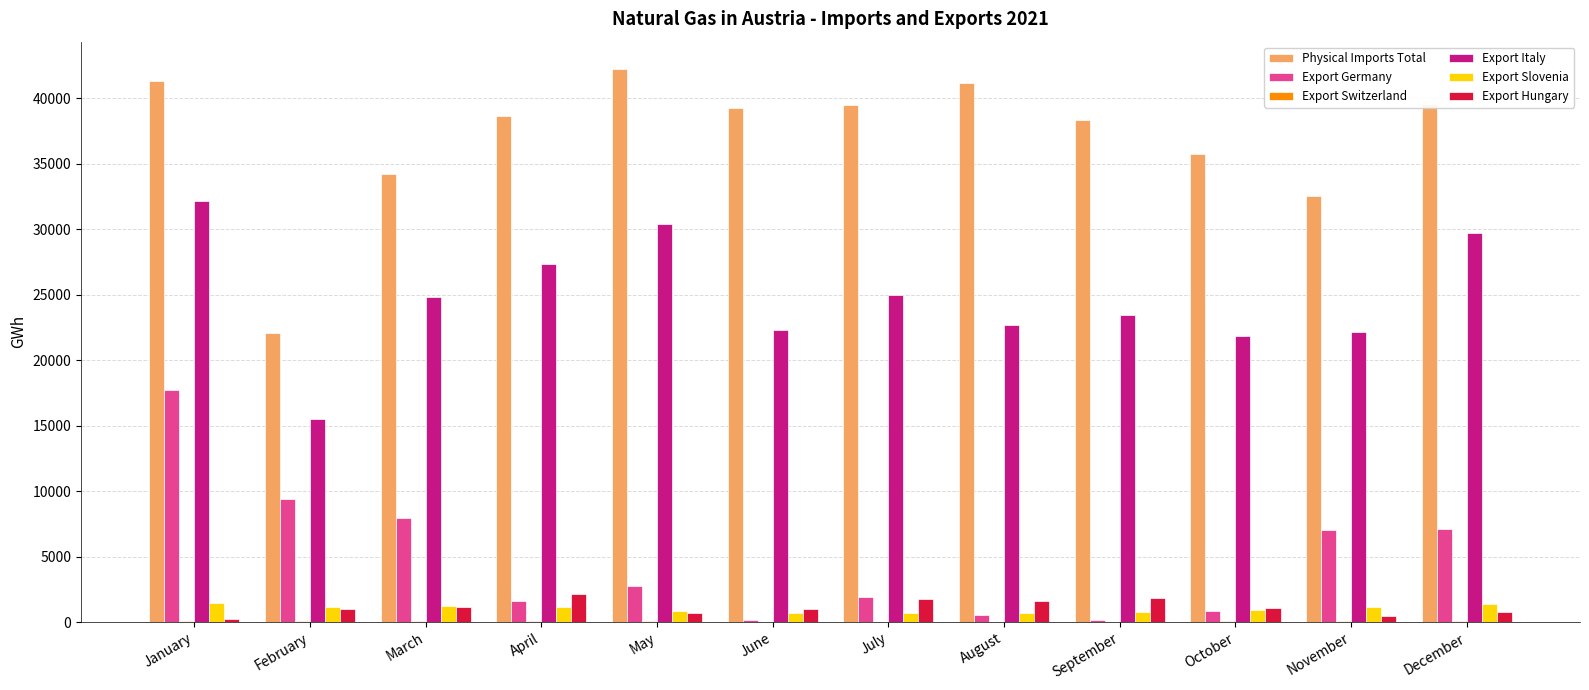

True or false: Export Germany has a value of 8672.0 at January.

False